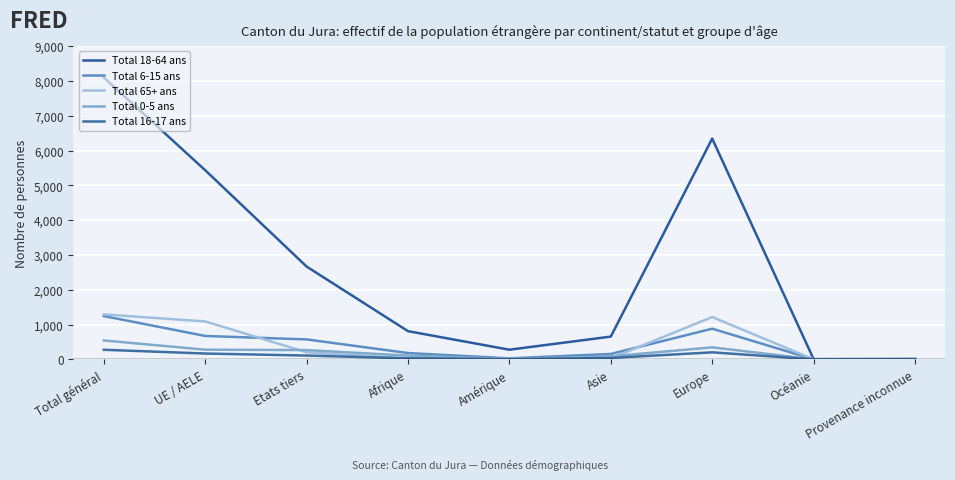

At which label is Total 0-5 ans closest to 271?

UE / AELE